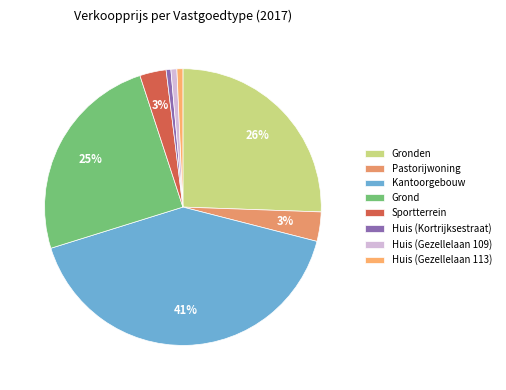

Which slice is the largest?

Kantoorgebouw